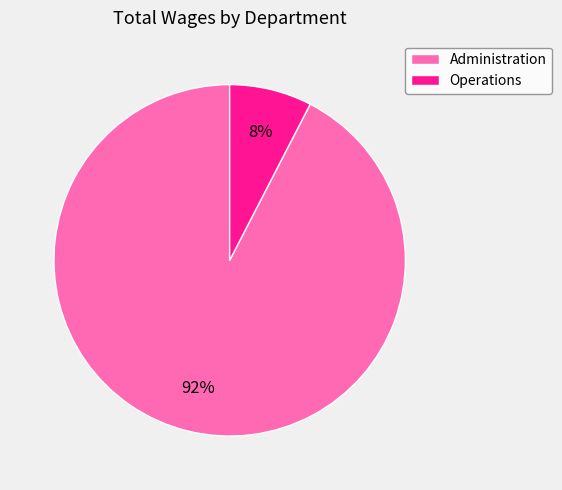

Which has a higher value, Operations or Administration?

Administration